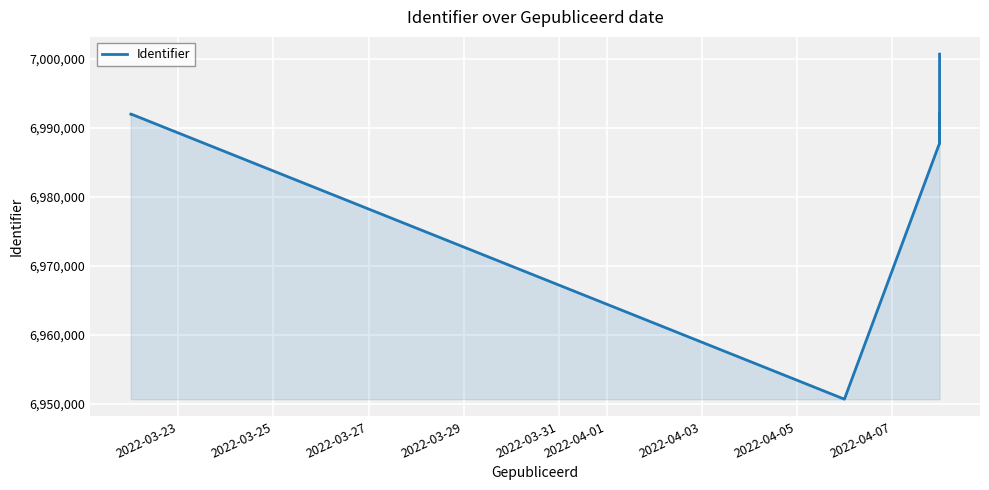

What is the smallest value displayed?

6950698